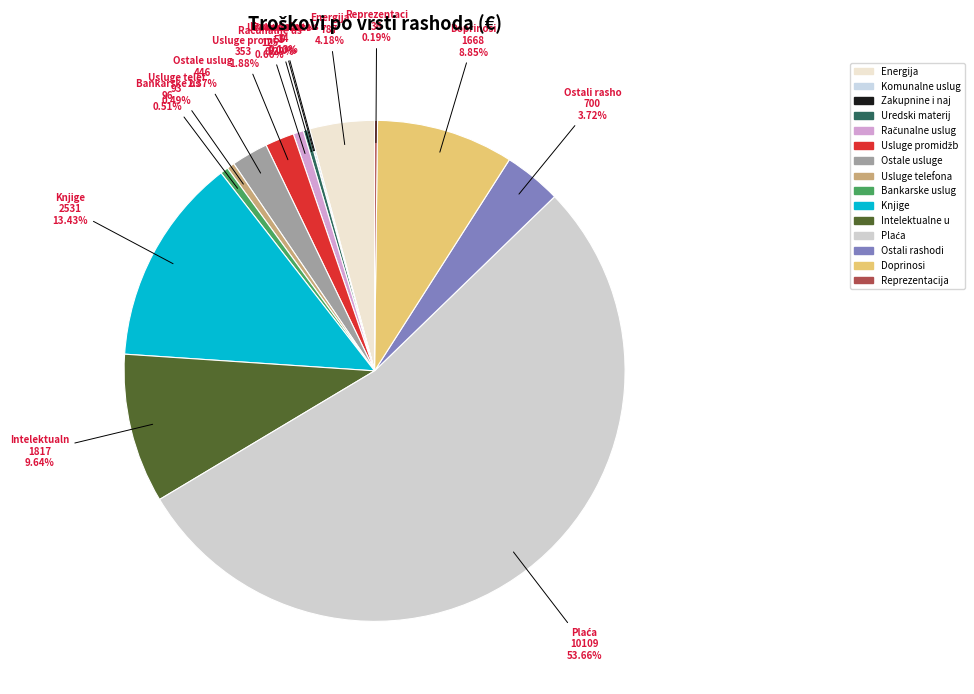

To the nearest percent, what is the average slice percentage?

7%